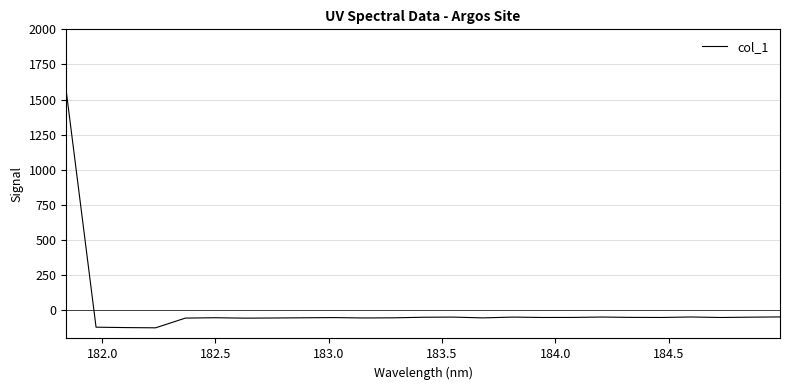

What is the smallest value displayed?

-124.3